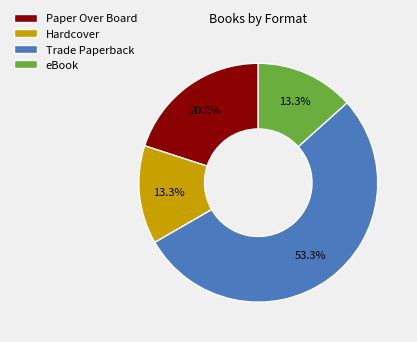

To the nearest percent, what is the difference between the Trade Paperback and Hardcover slice percentages?

40%